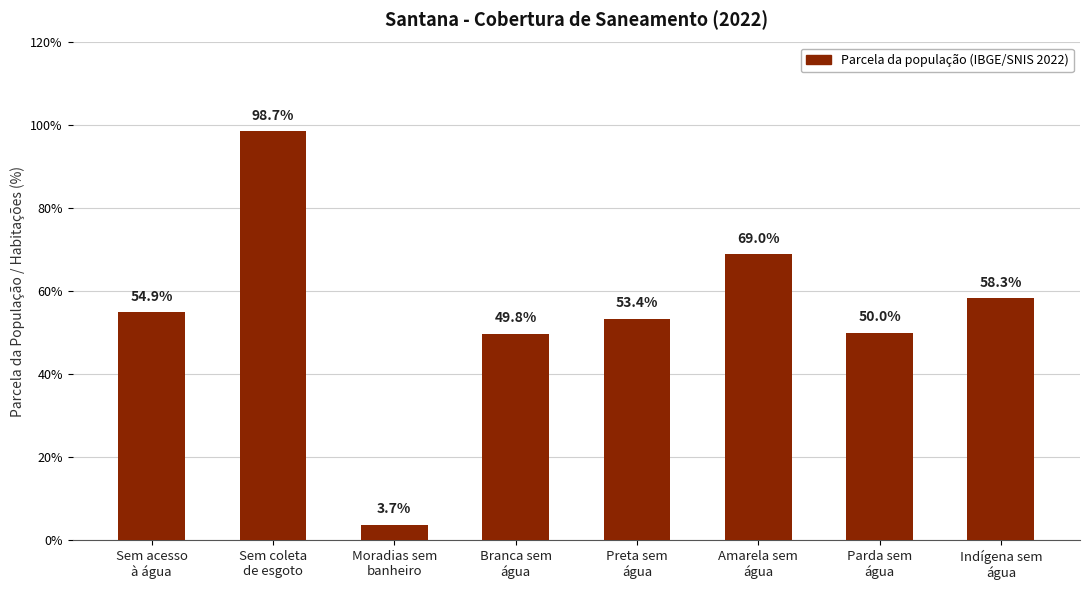

List the labels in order of value, largest first.

Sem coleta
de esgoto, Amarela sem
água, Indígena sem
água, Sem acesso
à água, Preta sem
água, Parda sem
água, Branca sem
água, Moradias sem
banheiro